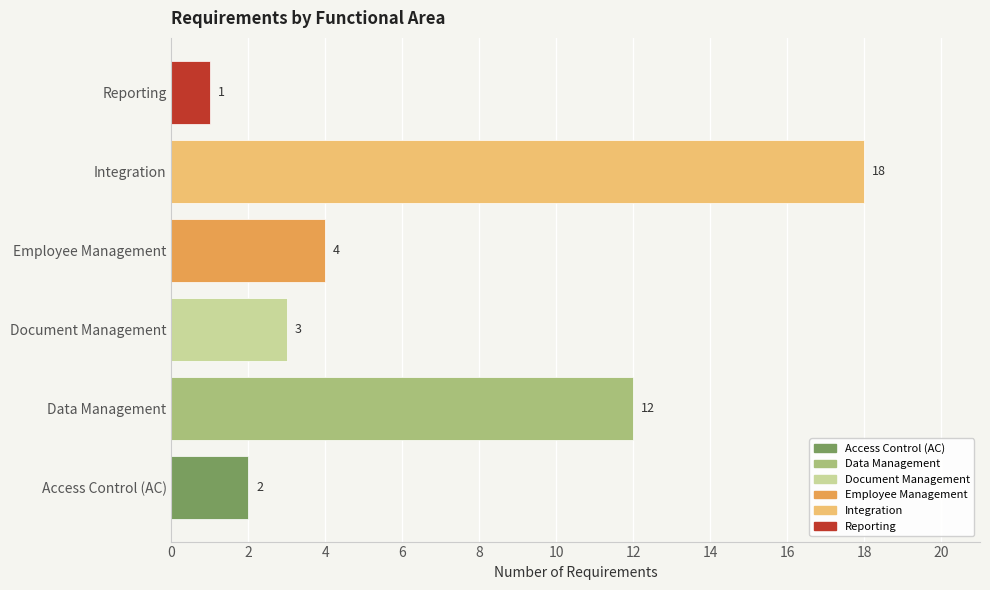

Is it true that the value at Employee Management is 4?

True